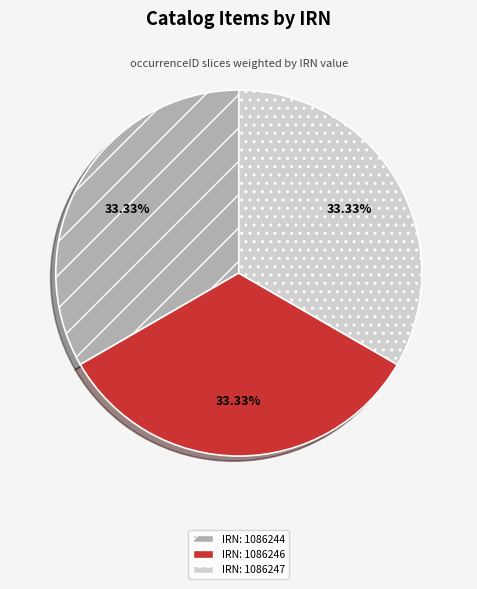

What is the ratio of the value at IRN: 1086244 to the value at IRN: 1086247?

1.0